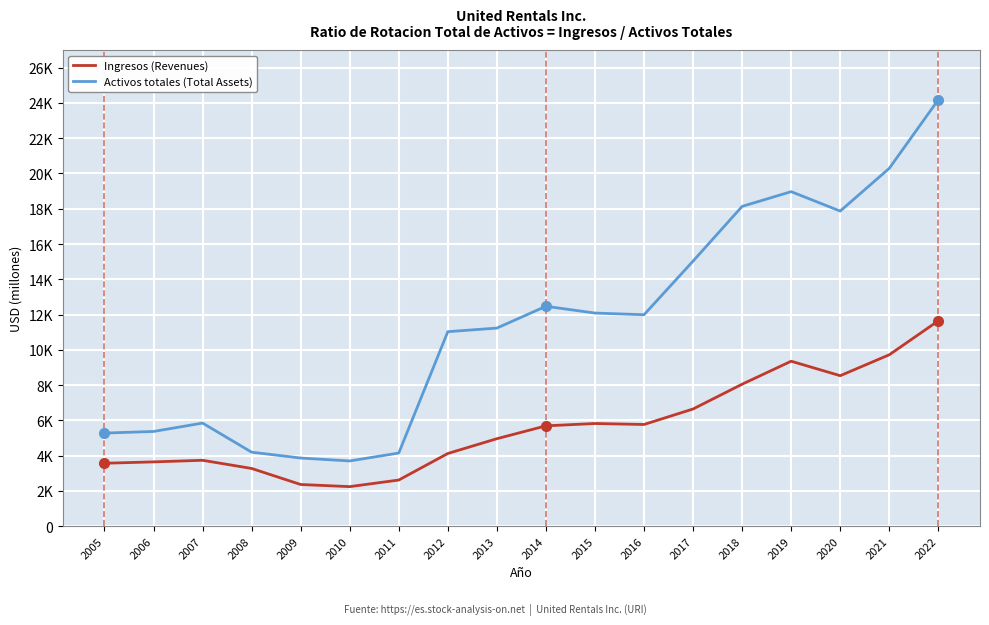

Does the chart display data point markers on the line(s)?

No